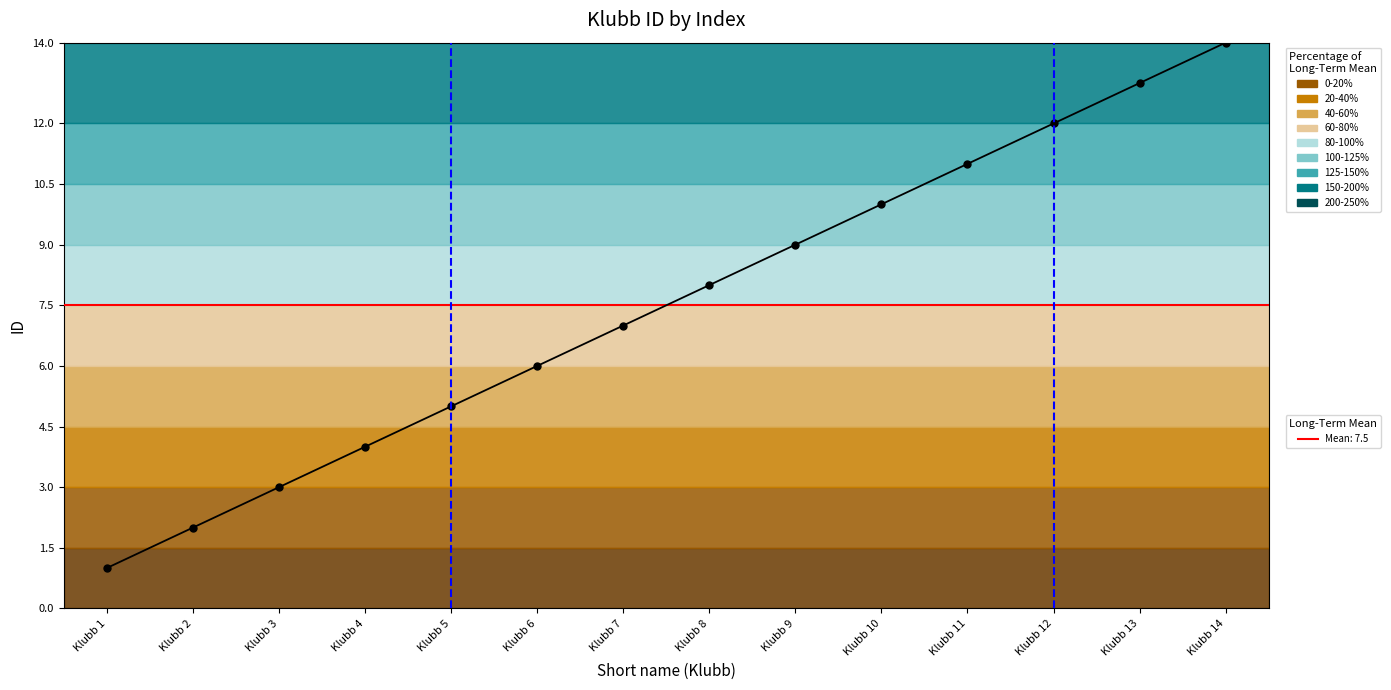

Rank the categories by value from lowest to highest.

Klubb 1, Klubb 2, Klubb 3, Klubb 4, Klubb 5, Klubb 6, Klubb 7, Klubb 8, Klubb 9, Klubb 10, Klubb 11, Klubb 12, Klubb 13, Klubb 14